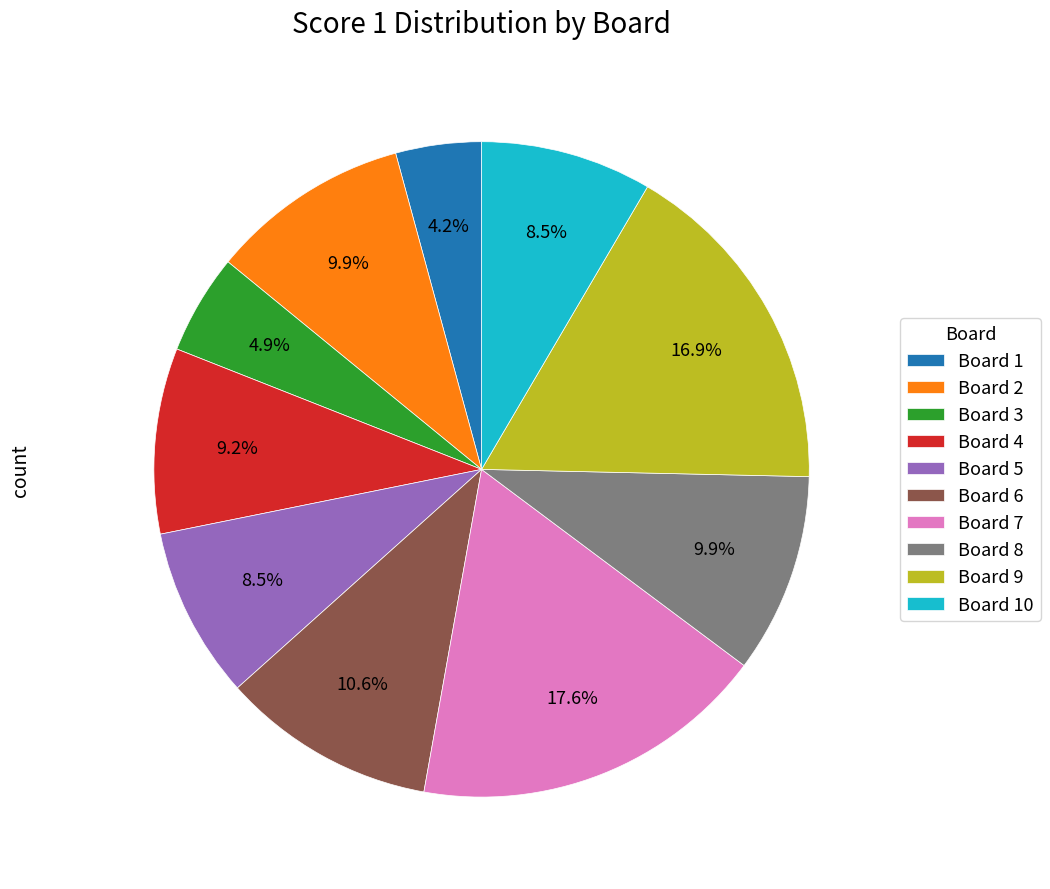

Is there a majority slice in this chart?

No